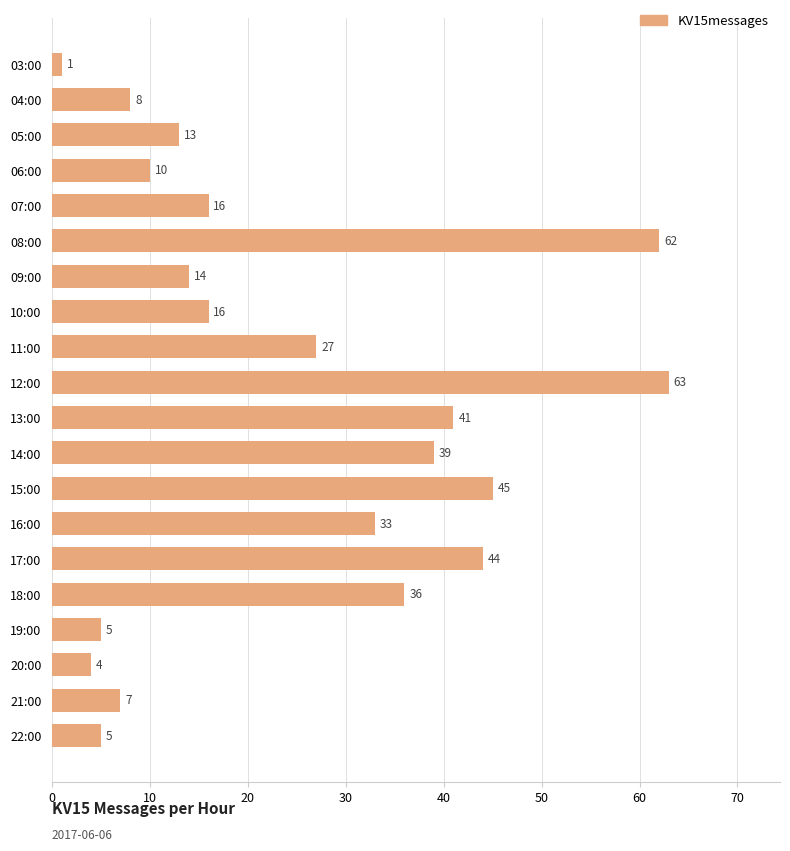

The chart shows a value of 52 at 14:00. True or false?

False